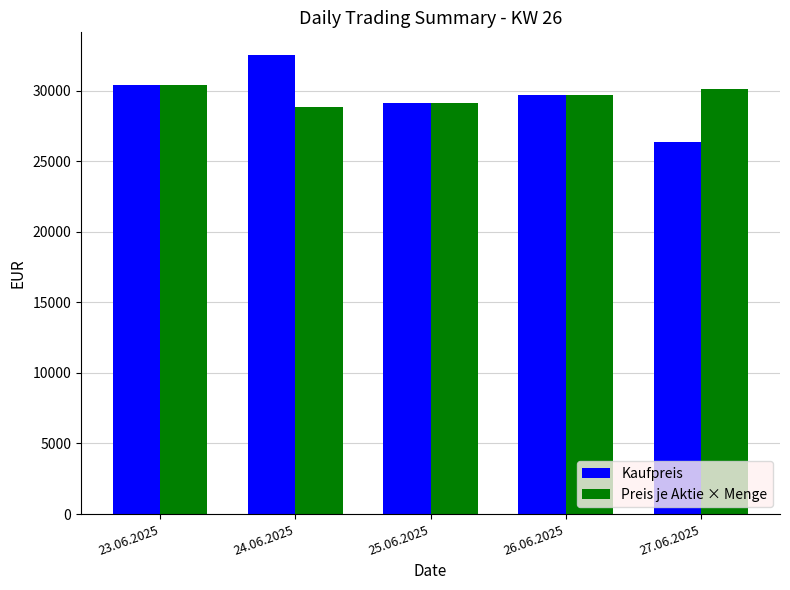

Which series has the widest spread of values?

Kaufpreis